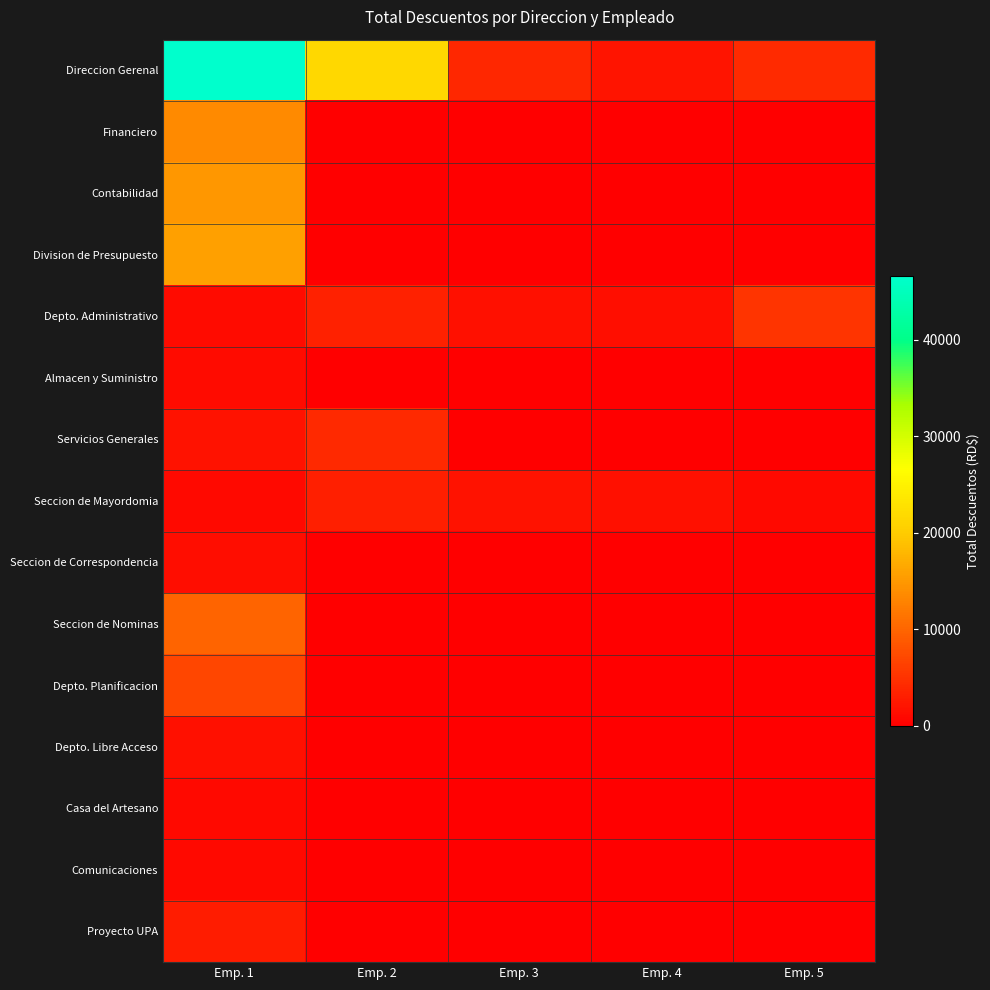

What is the spread (max minus min) of values at Emp. 4?

2093.5